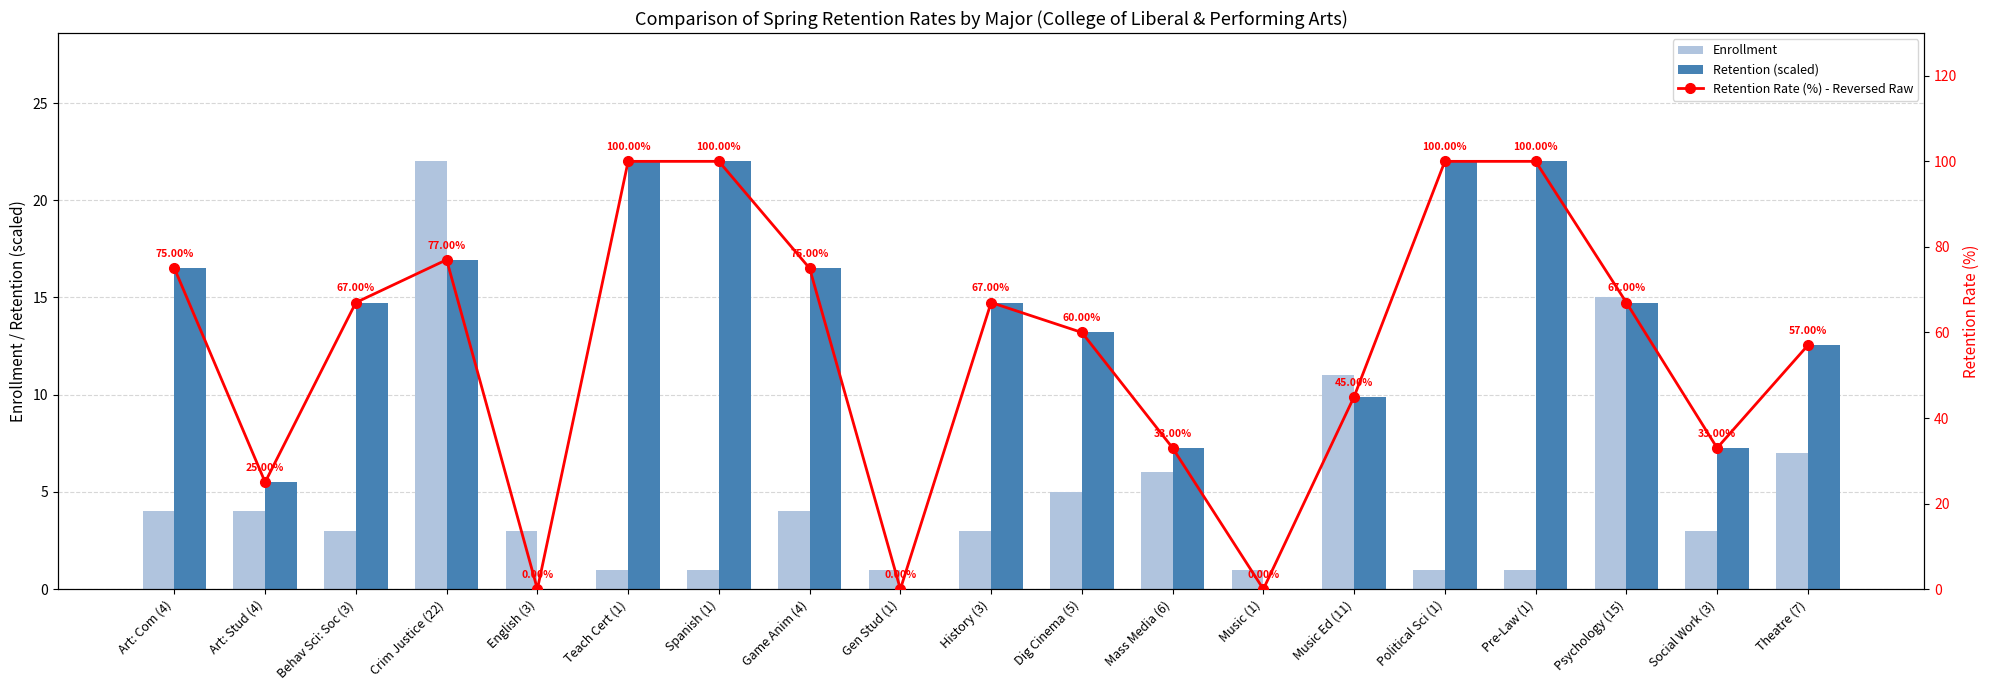

What position from the right is Mass Media (6)?

8